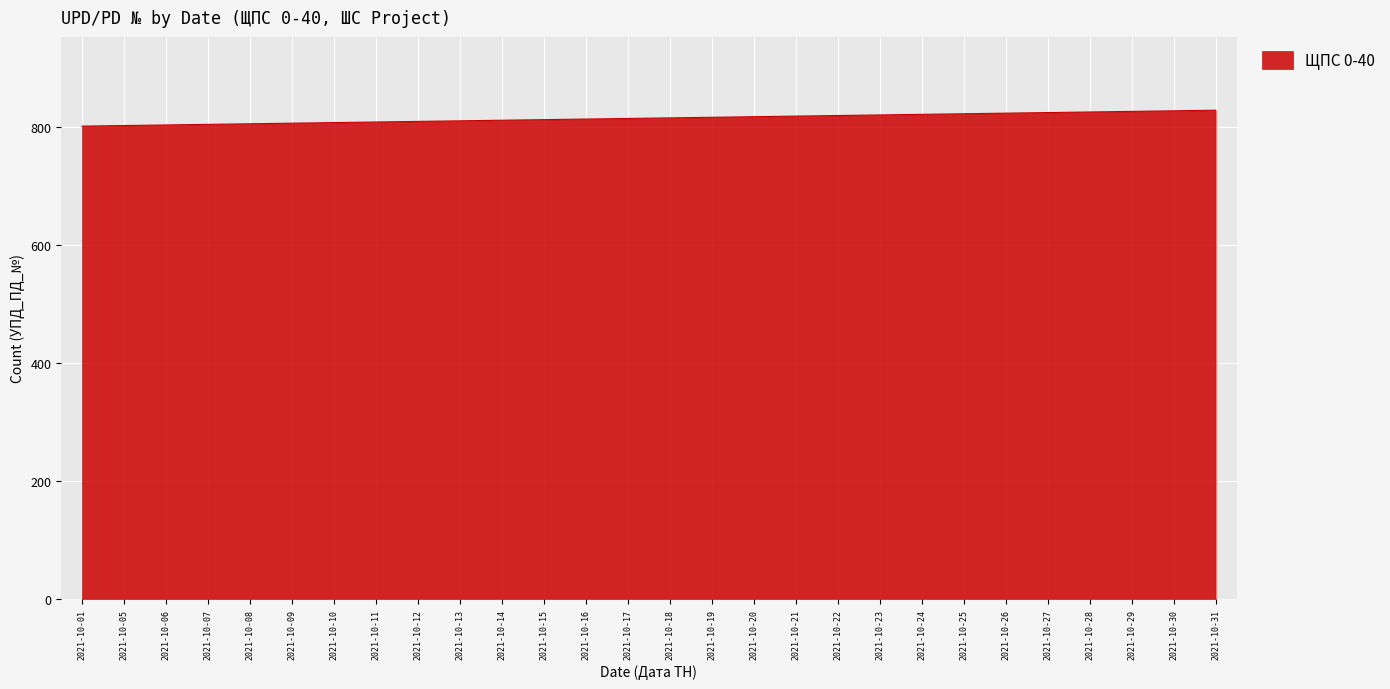

What value does the data have at 2021-10-14, to the nearest 10?

810